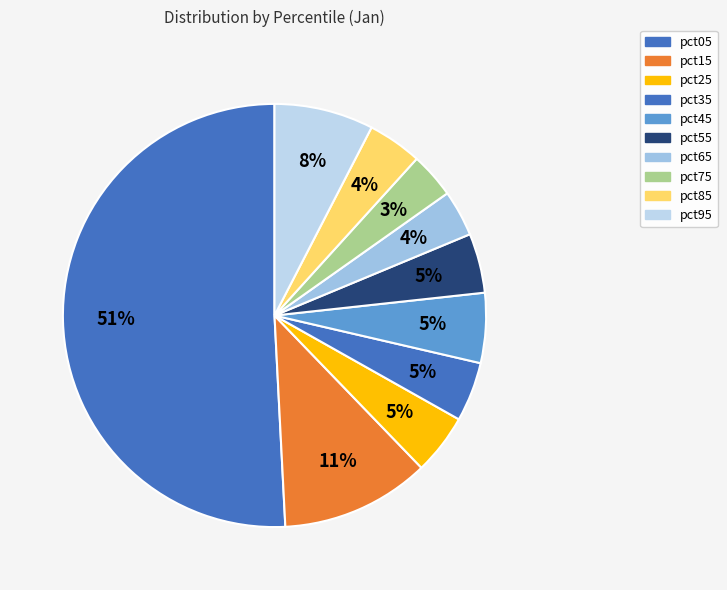

Rank the categories by value from highest to lowest.

pct05, pct15, pct95, pct45, pct25, pct55, pct35, pct85, pct65, pct75